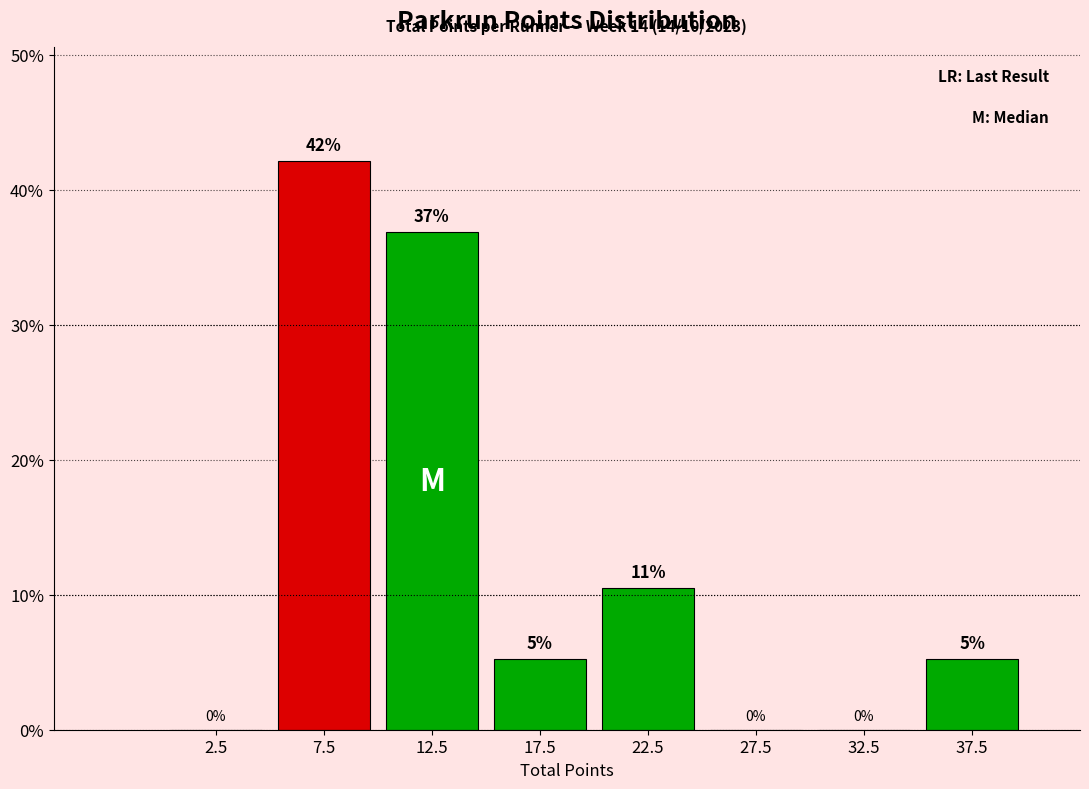

Over which range of the x-axis is the bar tallest?

5 to 10